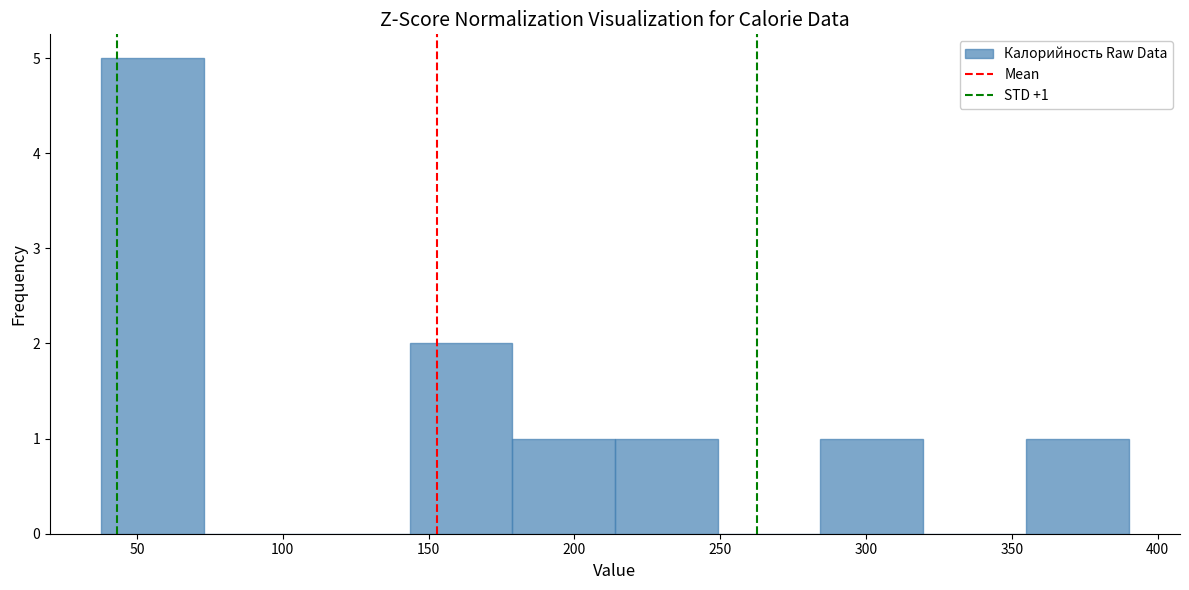

Which range on the x-axis has the tallest bar?

40 to 75